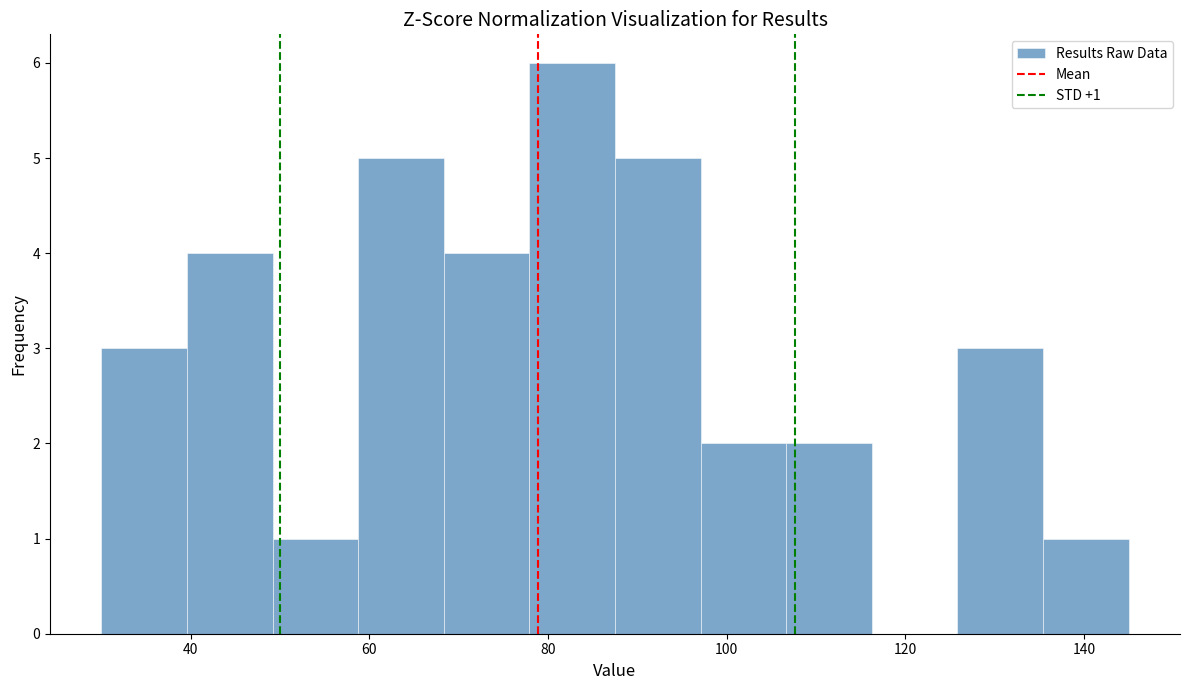

Which range on the x-axis has the tallest bar?

78 to 88